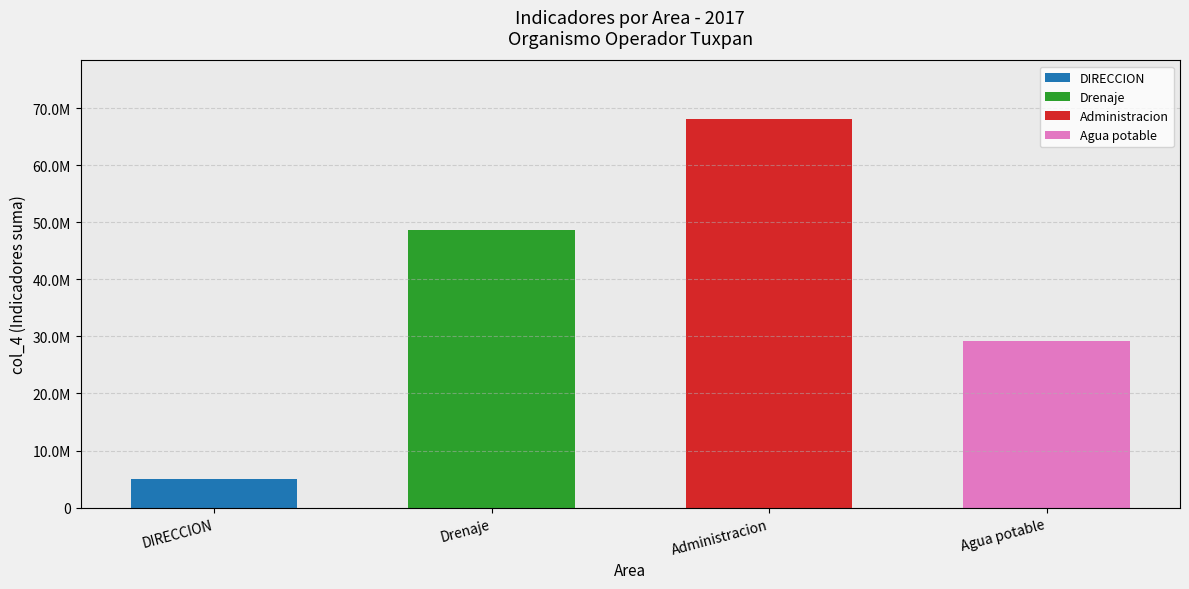

Rank the series at Administracion from lowest to highest value.

DIRECCION, Drenaje, Agua potable, Administracion